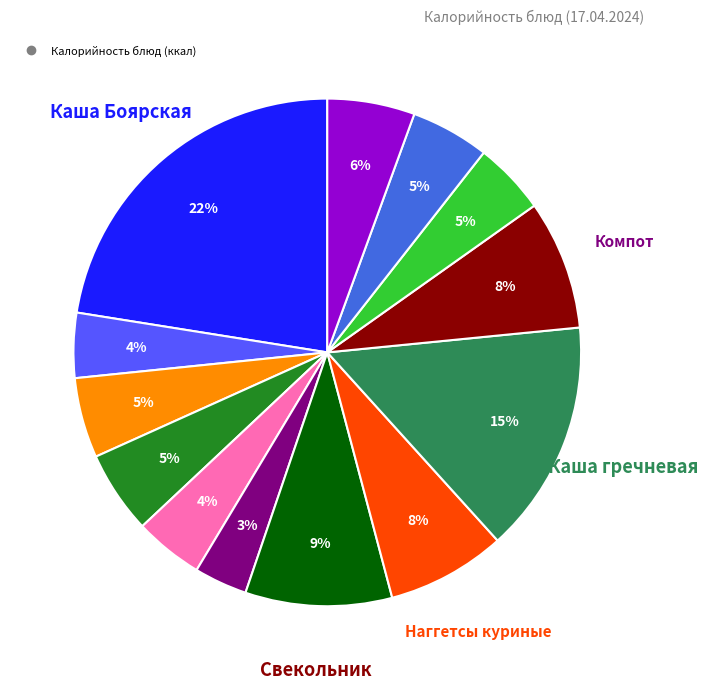

Is there a majority slice in this chart?

No